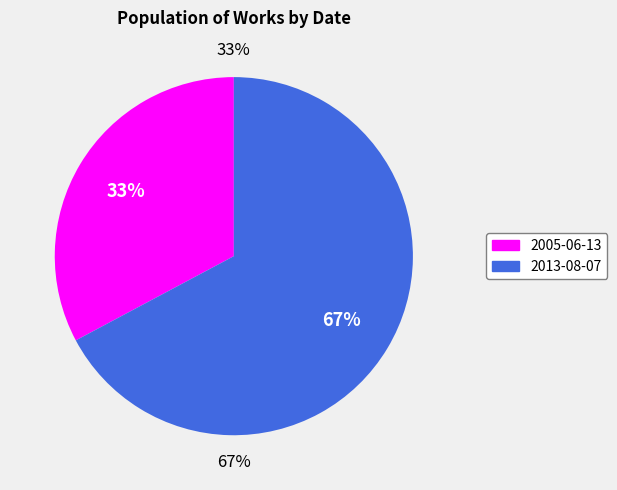

What percentage do 2005-06-13 and 2013-08-07 together represent?

100.0%